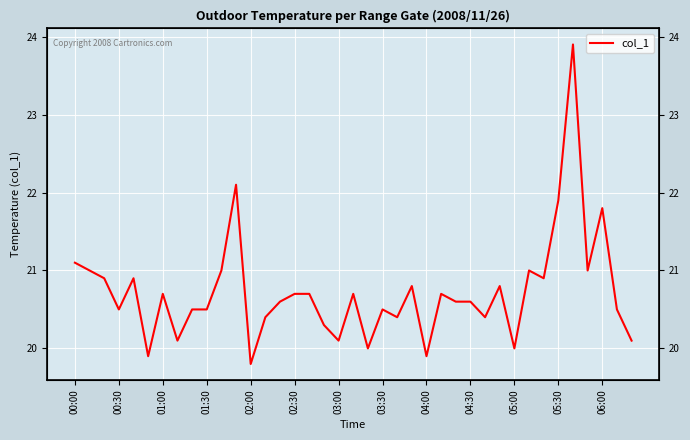

True or false: there are more than 2 points higher than both neighbors.

True